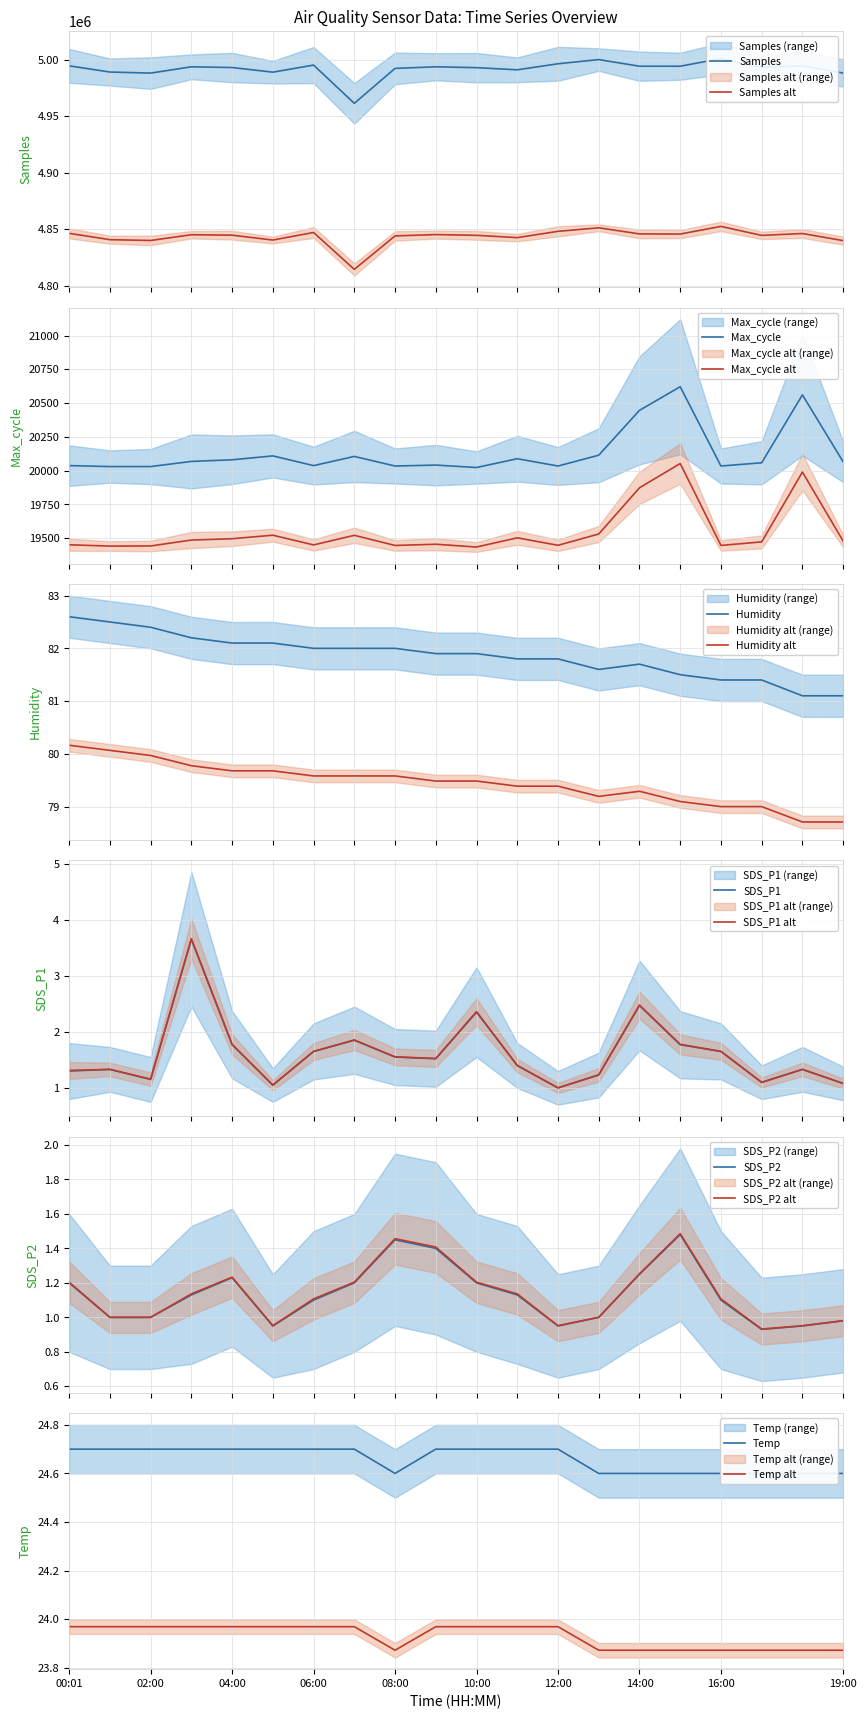

Which series changed the most between 00:01 and 06:00?

Samples